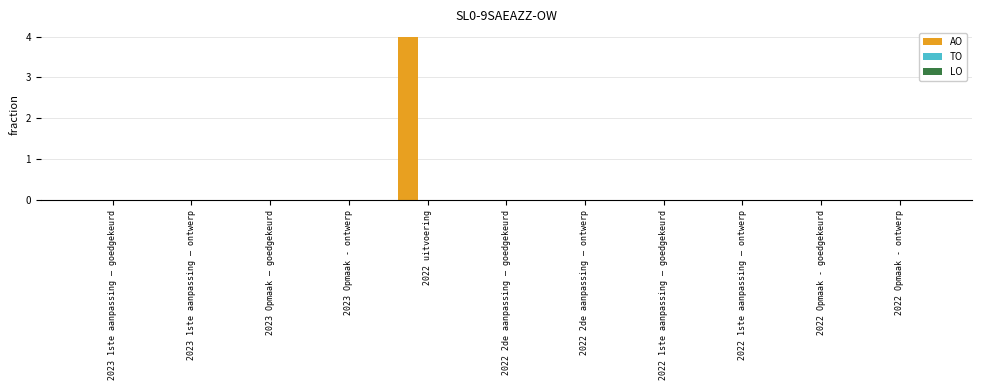

Are the bars horizontal?

No